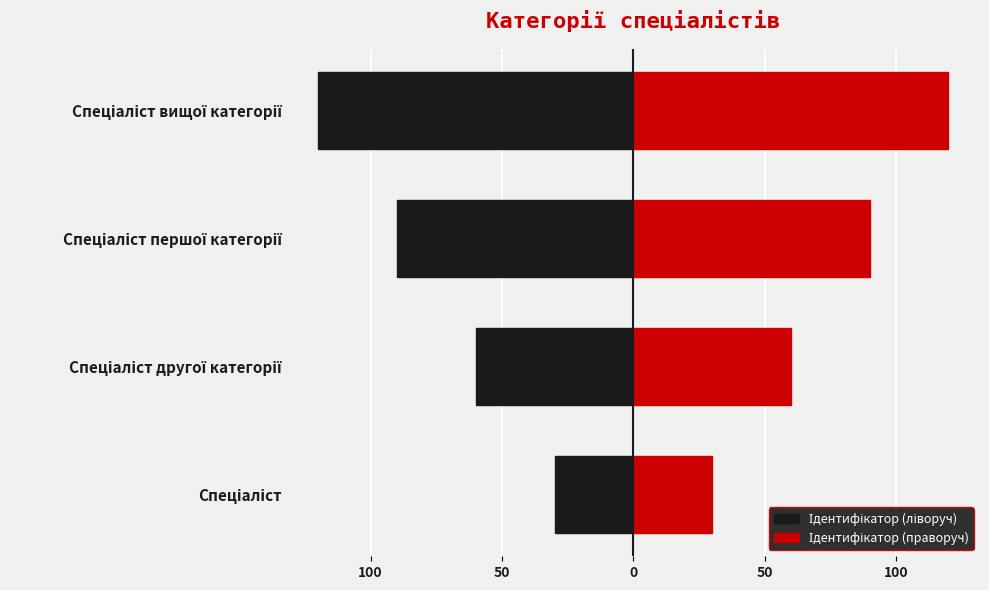

What is the difference between the maximum and minimum values in the Ідентифікатор (праворуч) series?

90